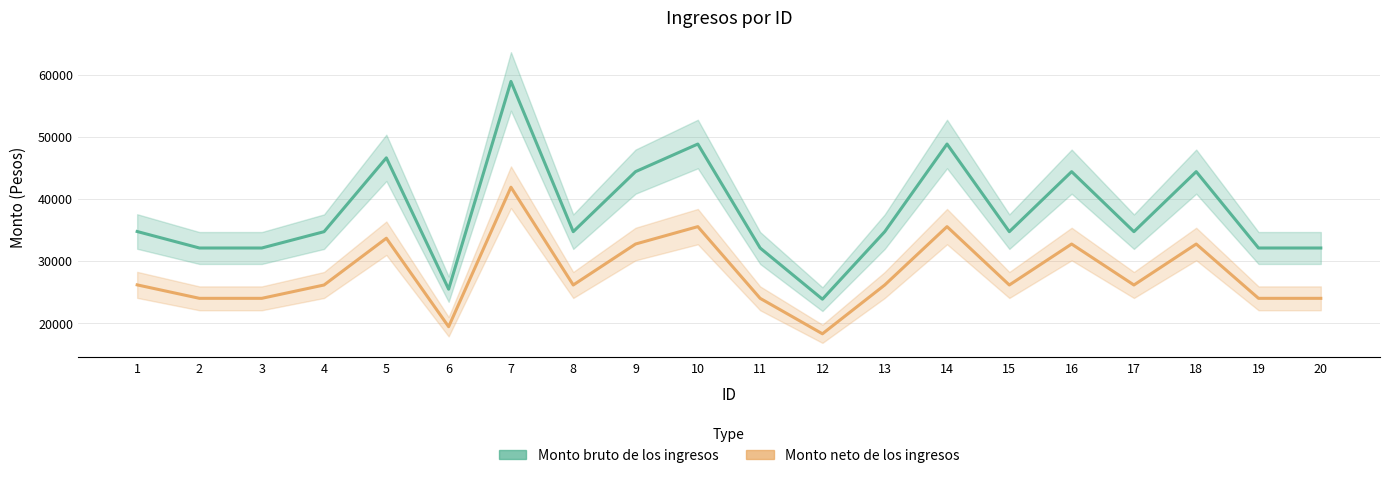

Which has a higher value, 9 or 14?

14